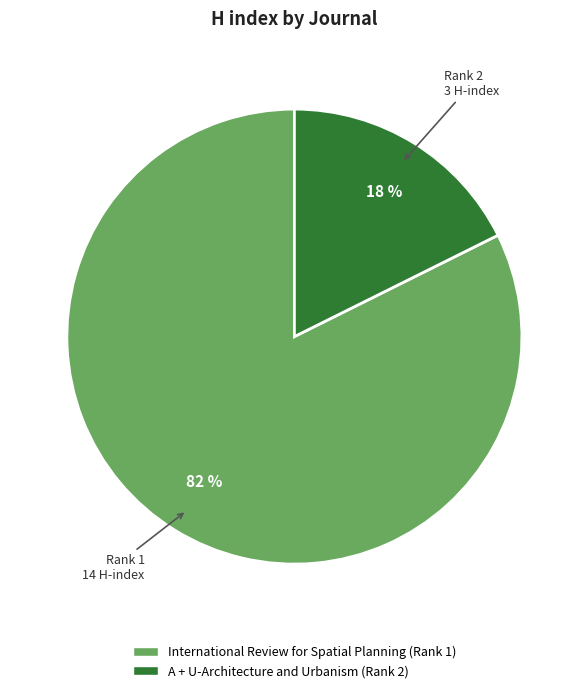

To the nearest percent, what portion does International Review for Spatial Planning (Rank 1) represent?

82%